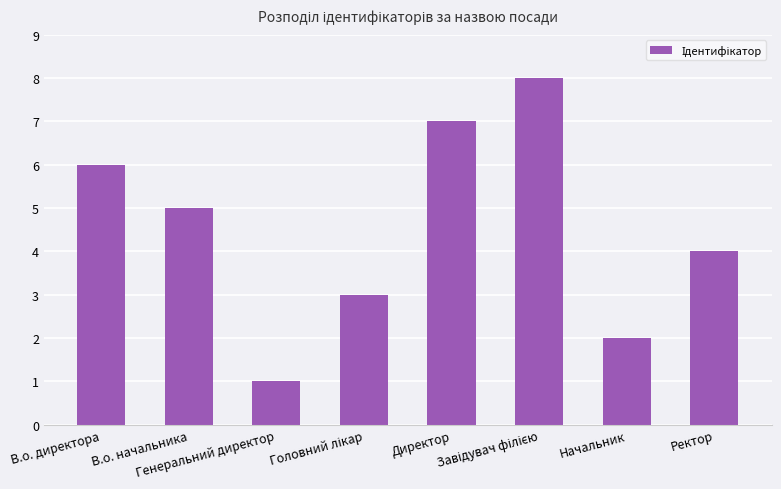

What is the value of the 8th bar from the left?

4